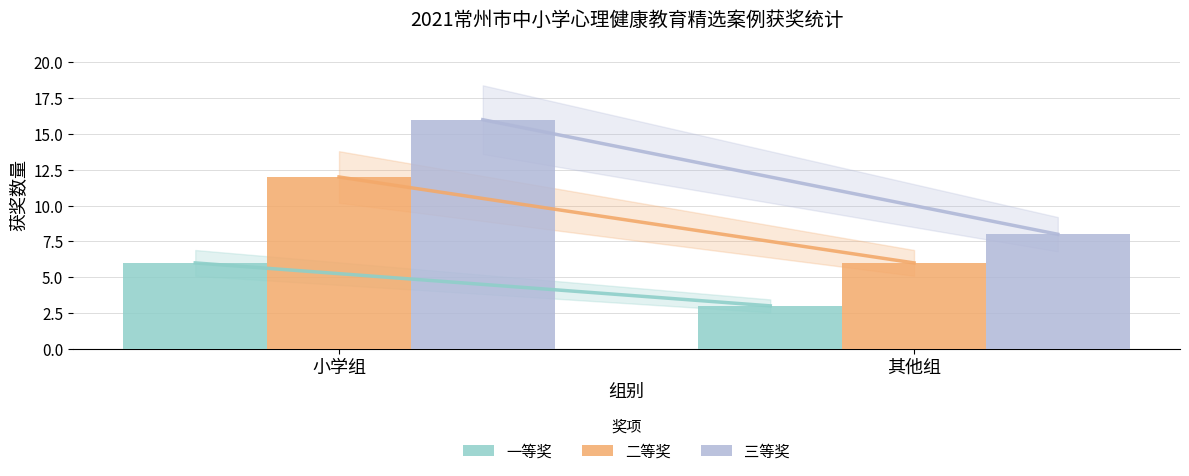

Read the 三等奖 value at 其他组.

8